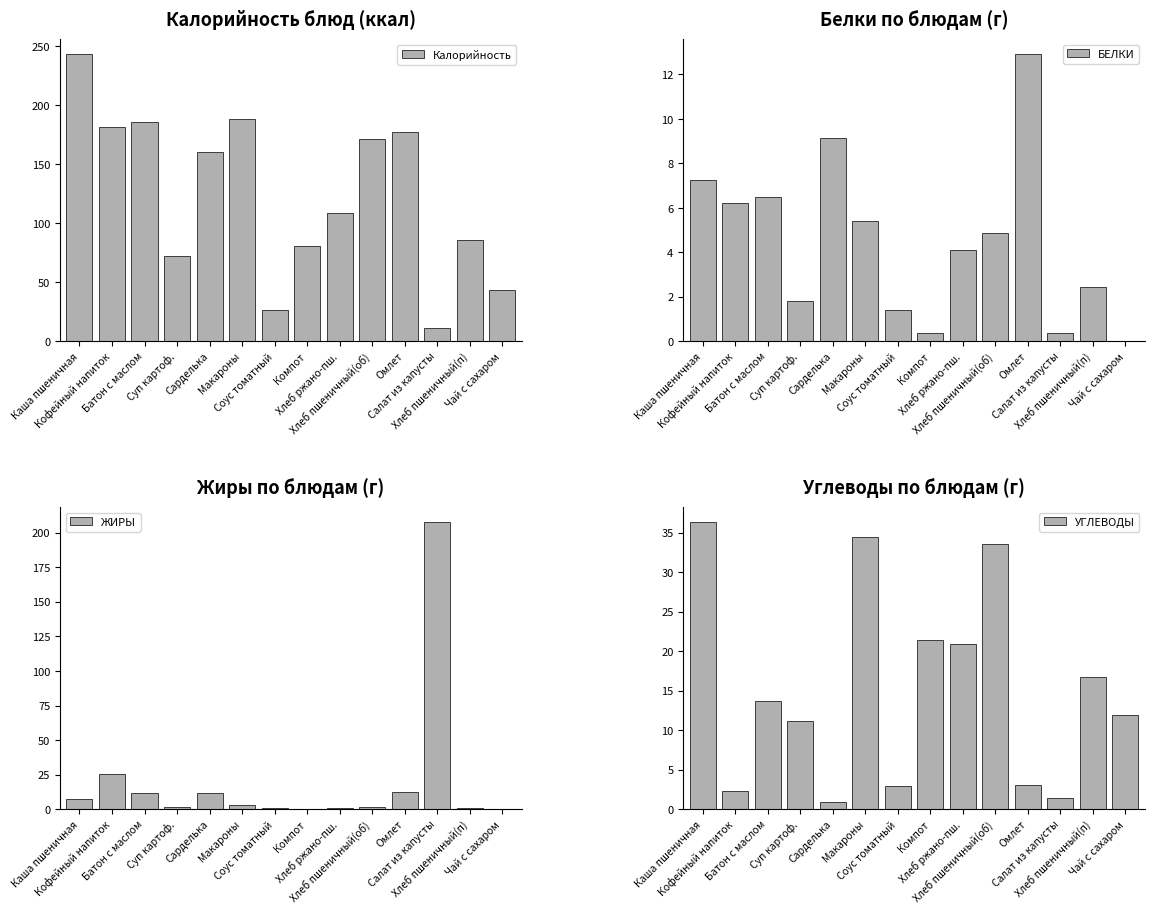

Reading left to right, transcribe all the data shown in this chart.

Калорийность: 243.7	181.9	185.7	71.8	160.3	188.0	26.8	81.0	109.0	171.6	177.5	11.0	85.8	43.0
БЕЛКИ: 7.3	6.2	6.5	1.8	9.1	5.4	1.4	0.4	4.1	4.9	12.9	0.4	2.4	0.0
ЖИРЫ: 7.3	25.3	11.4	1.5	11.8	3.1	1.1	0.0	0.8	1.7	12.6	208.0	0.8	0.0
УГЛЕВОДЫ: 36.4	2.3	13.7	11.2	1.0	34.5	3.0	21.4	20.9	33.5	3.1	1.4	16.8	12.0